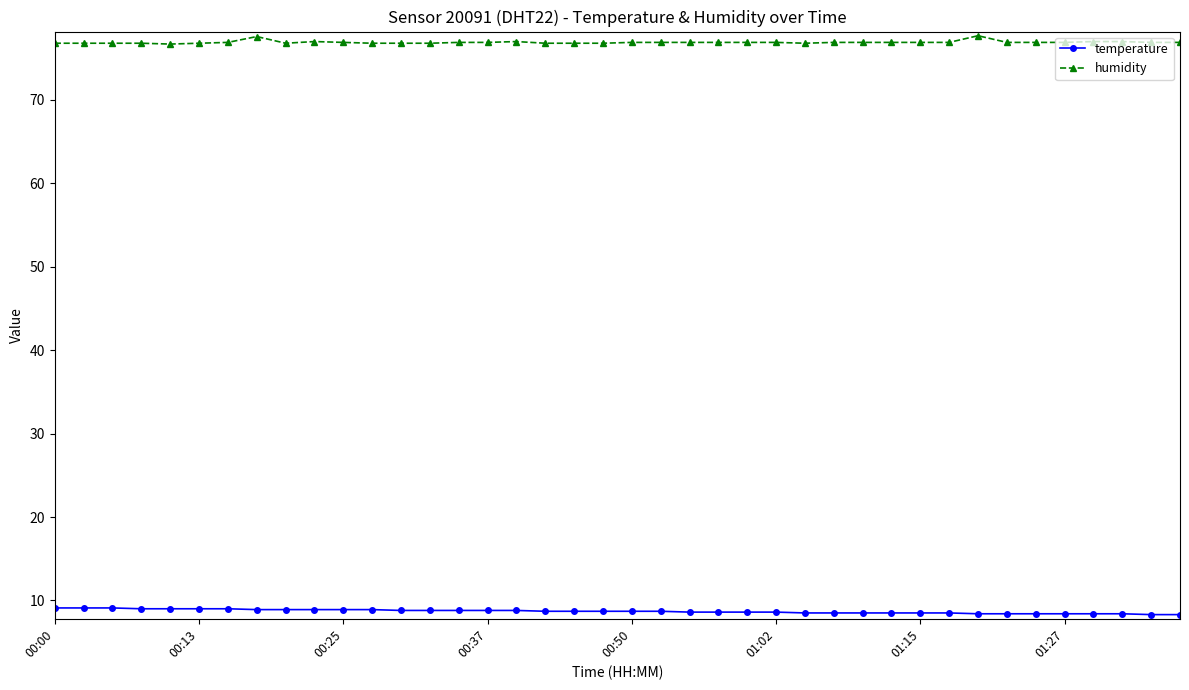

List the series in order of their overall mean, lowest first.

temperature, humidity